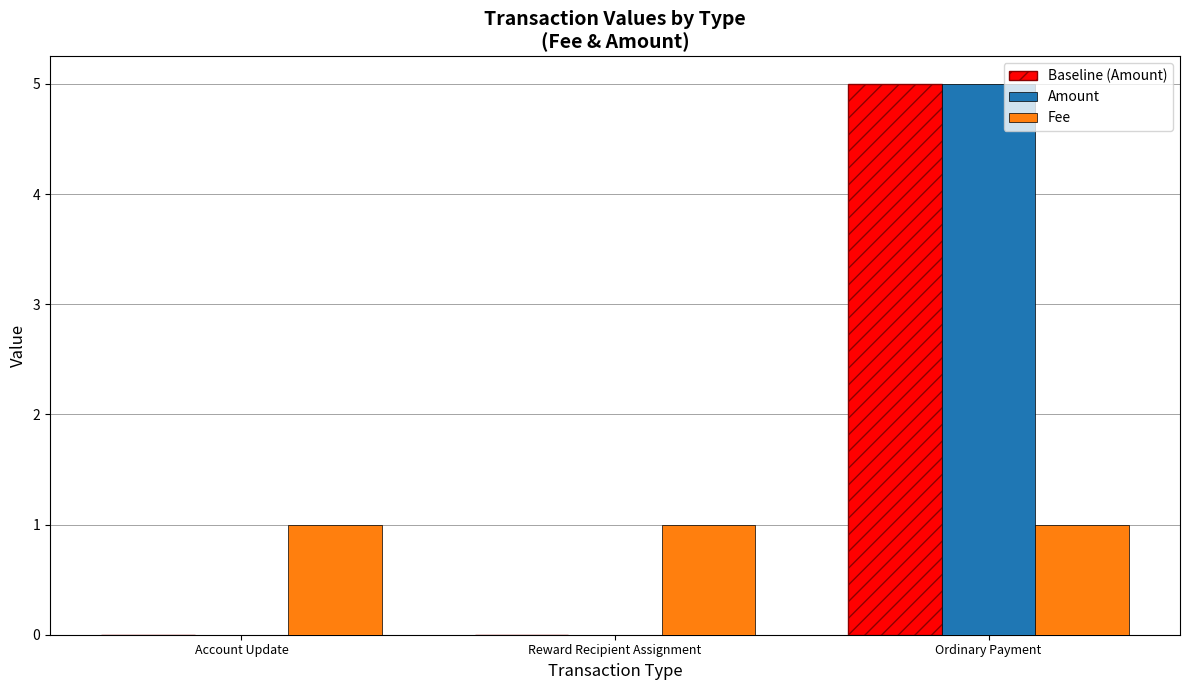

Is it true that Baseline (Amount) equals 3 at Reward Recipient Assignment?

False